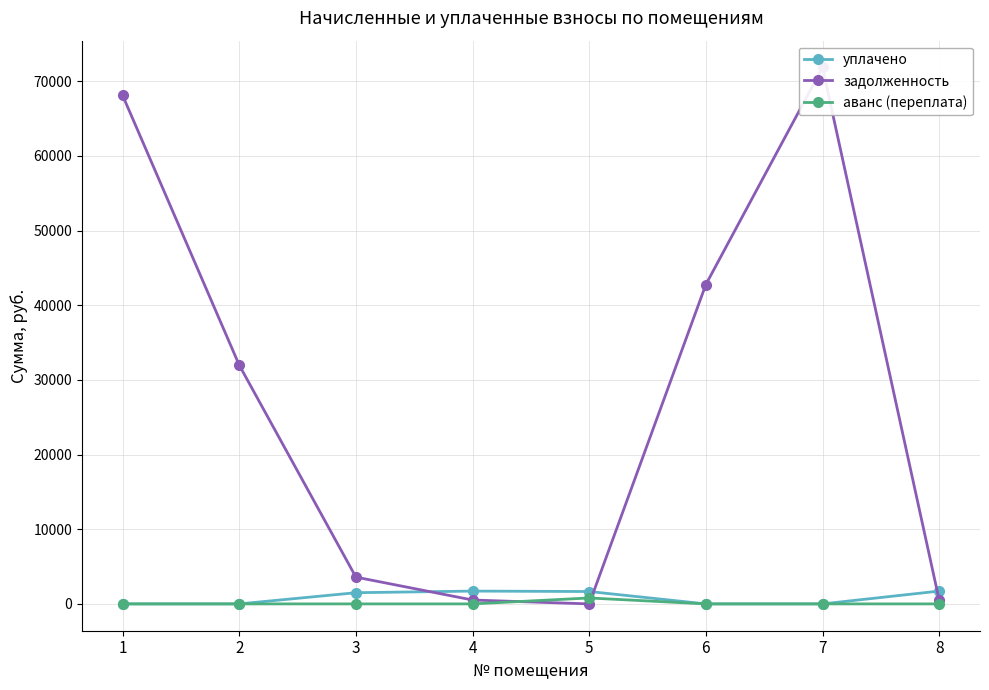

The value of аванс (переплата) at 8 is -388.4. True or false?

False